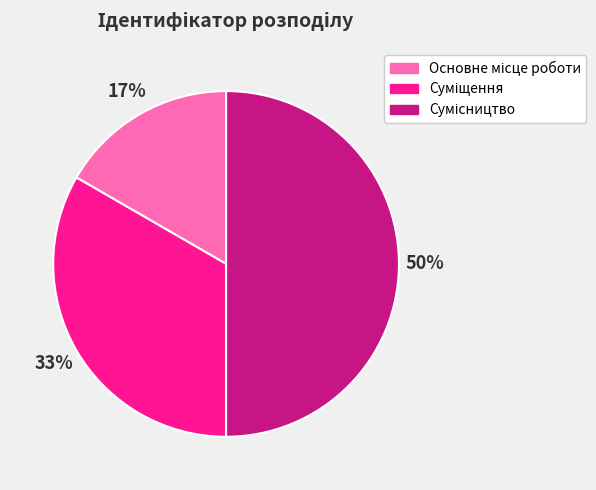

To the nearest percent, what is the average slice percentage?

33%